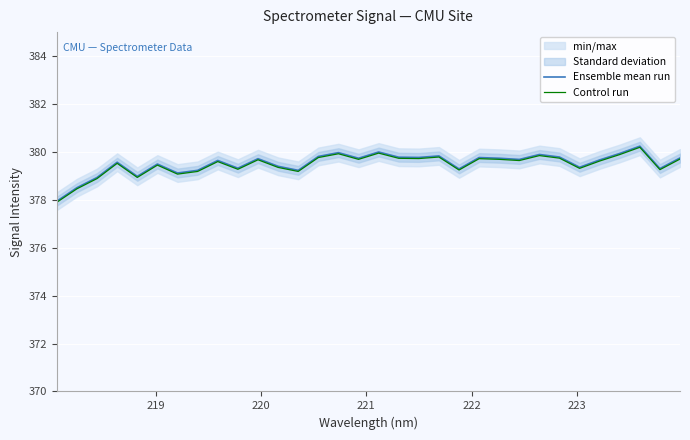

What is the difference between the maximum and minimum values in the Ensemble mean run series?

2.3